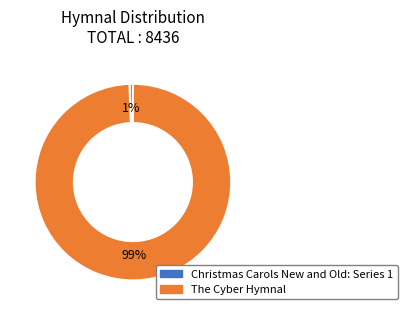

To the nearest percent, what is the combined percentage of Christmas Carols New and Old: Series 1 and The Cyber Hymnal?

100%